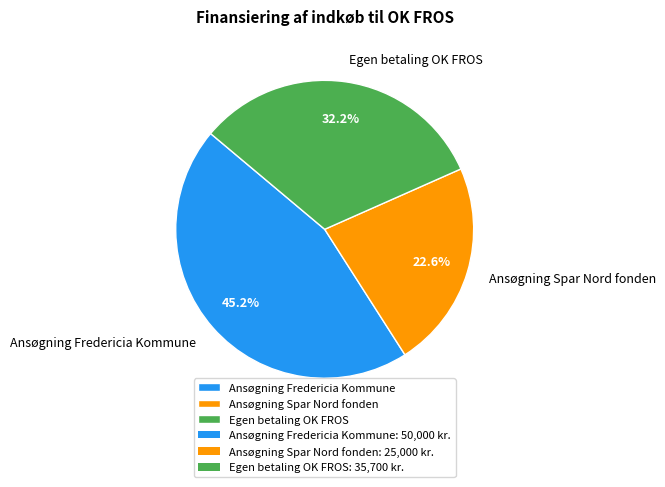

What is the largest slice in the pie chart?

Ansøgning Fredericia Kommune